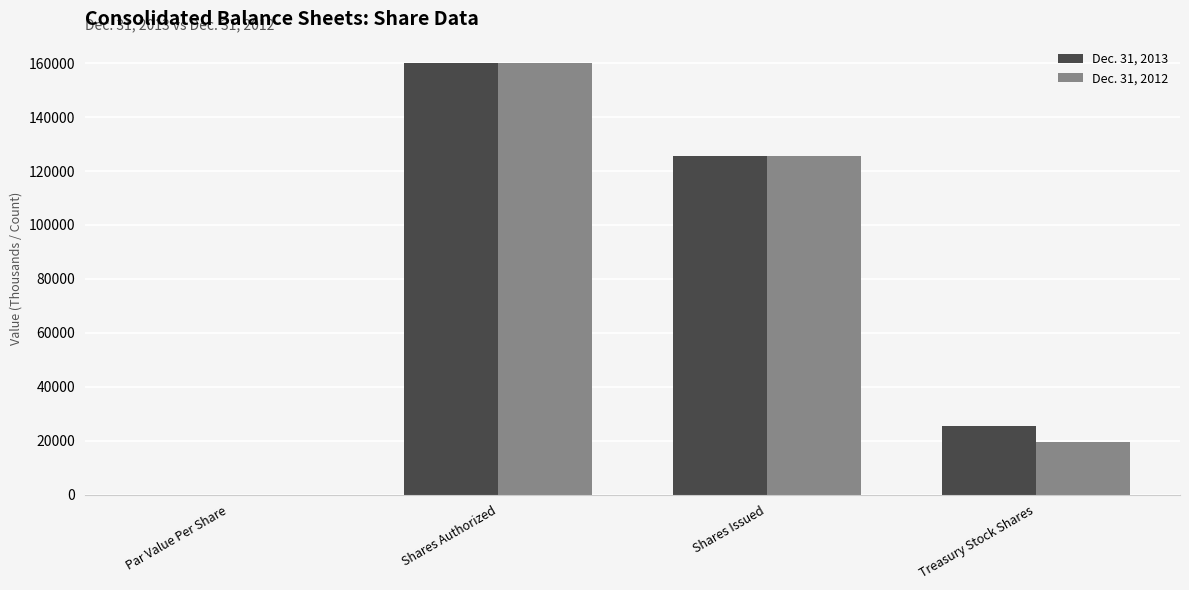

At which category is the sum across all series the highest?

Shares Authorized